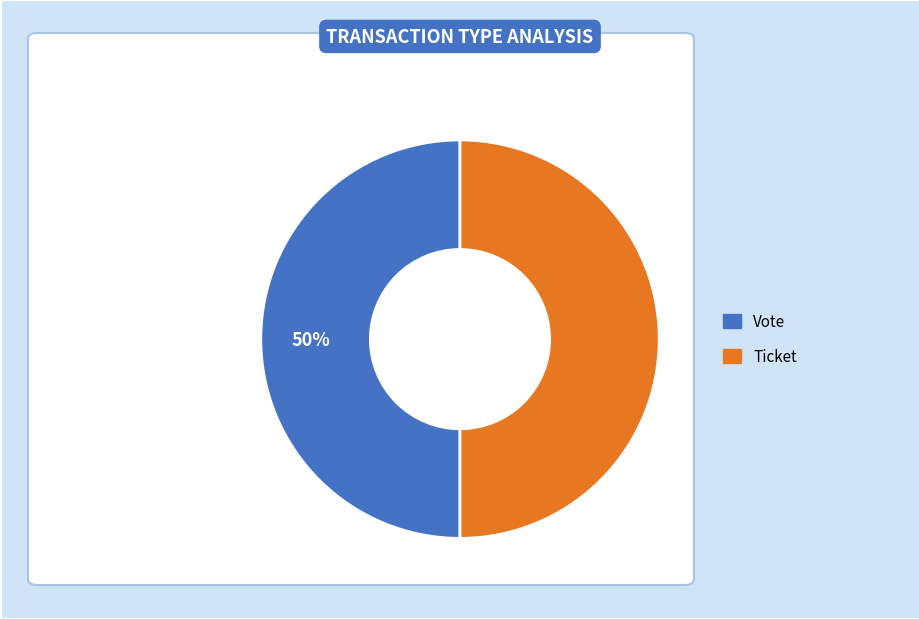

What is the ratio of the value at Ticket to the value at Vote?

1.0